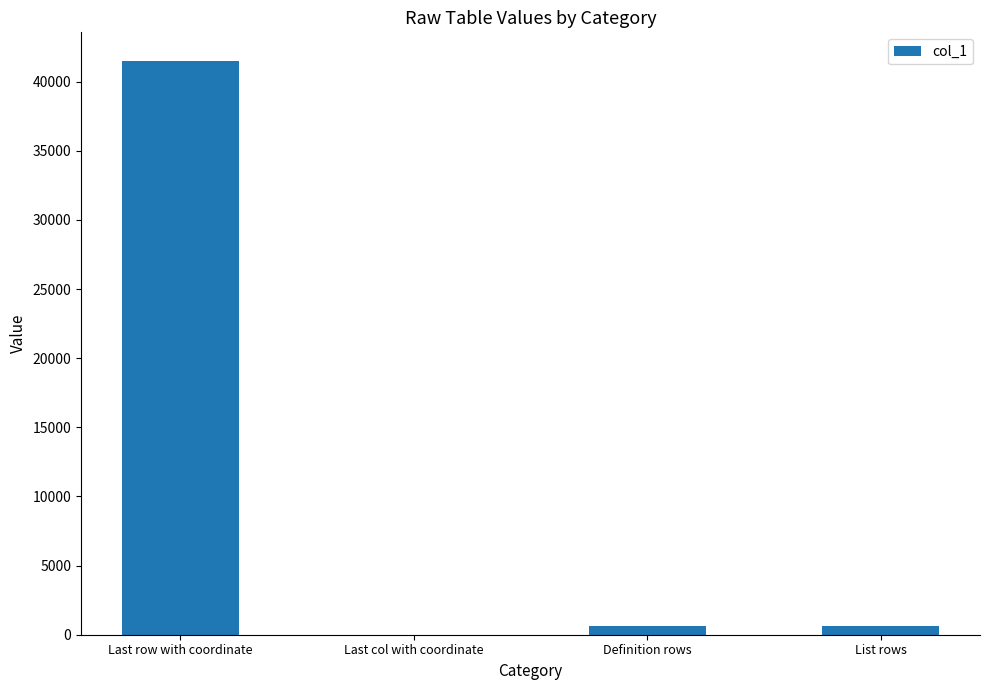

Count the number of categories in the chart.

4